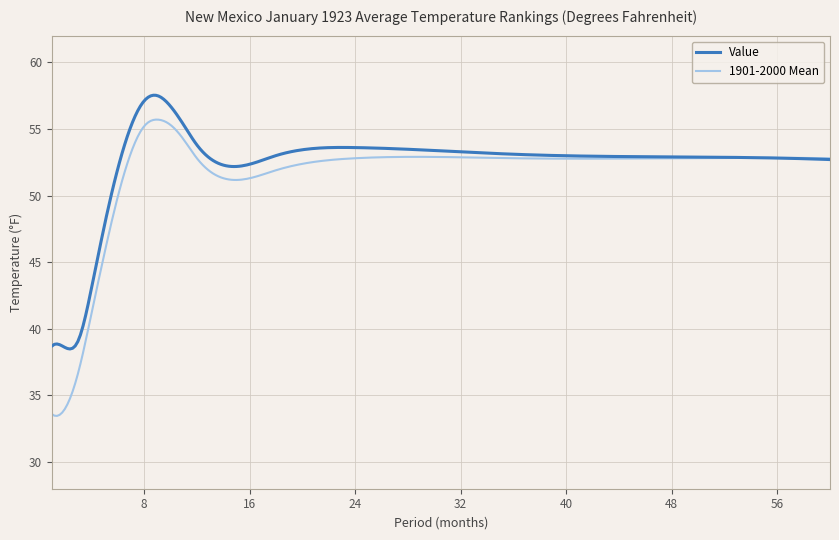

Rank the series by their maximum value, from lowest to highest.

1901-2000 Mean, Value